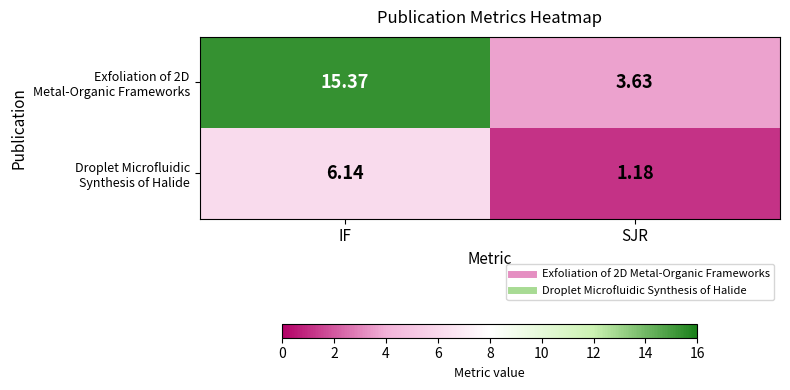

At which category does the chart reach its peak across all series?

IF